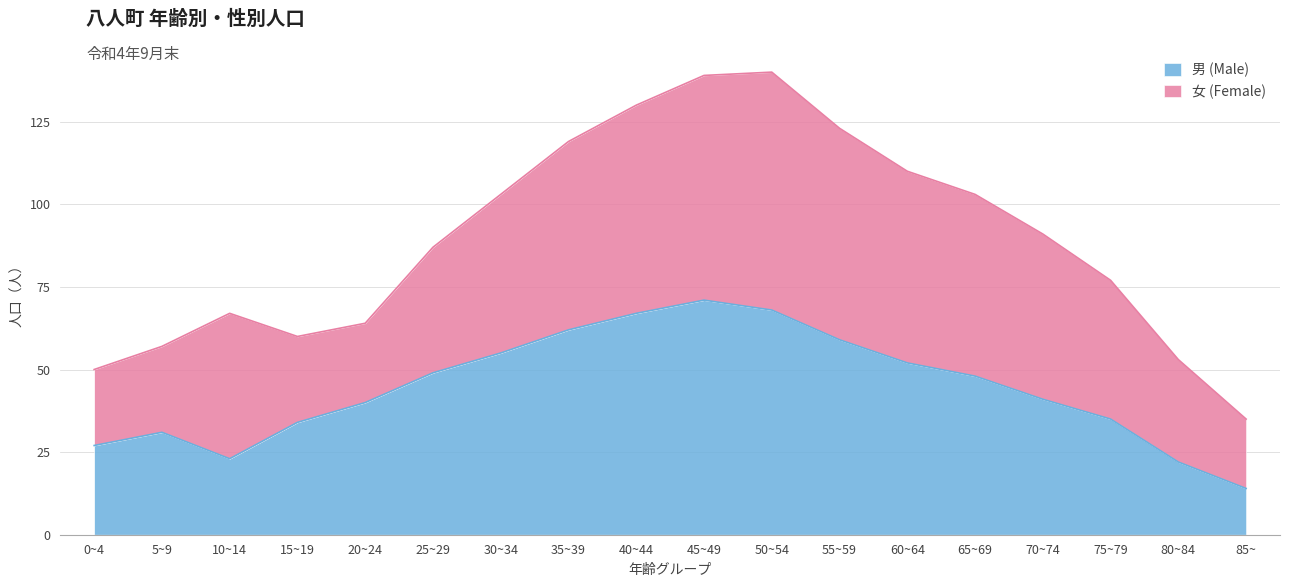

What is the value of the 8th point from the left?

62